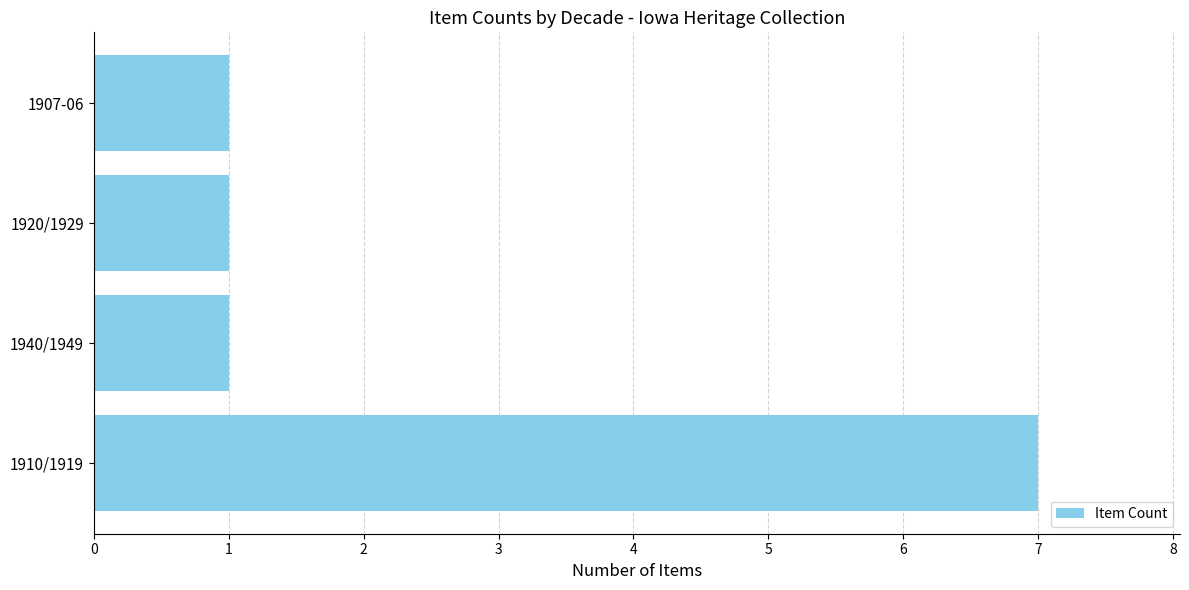

Reading bottom to top, list all the values displayed in this chart.

1910/1919=7	1940/1949=1	1920/1929=1	1907-06=1